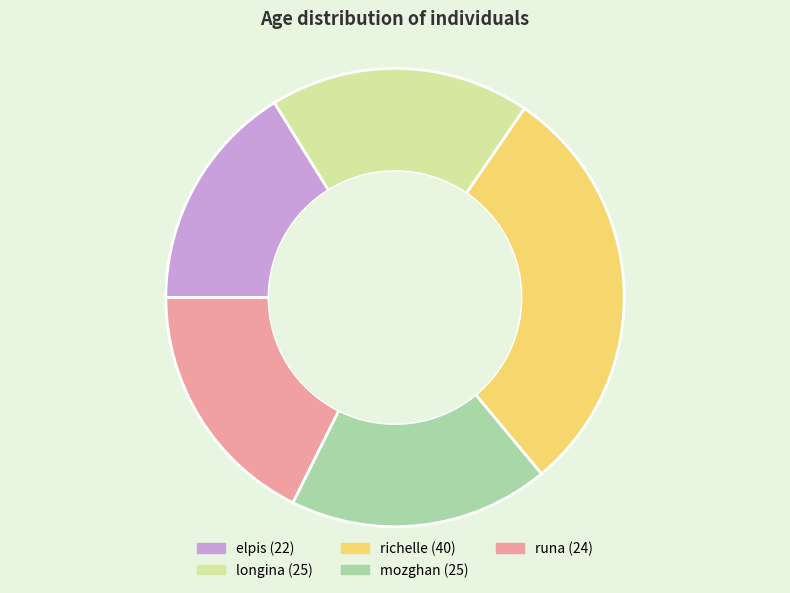

Combined, do richelle and elpis account for over 50%?

No